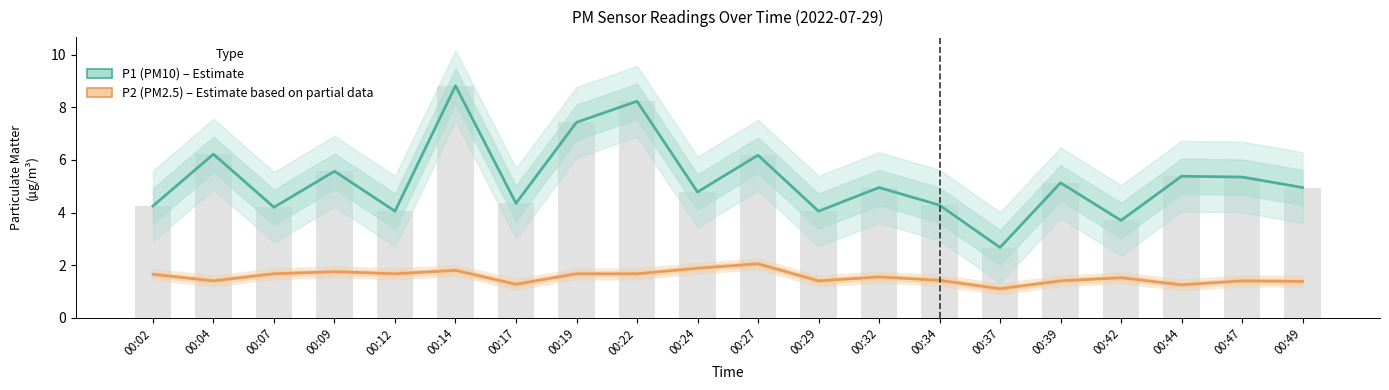

Where is P2 (PM2.5) nearest to the value 1?

00:37